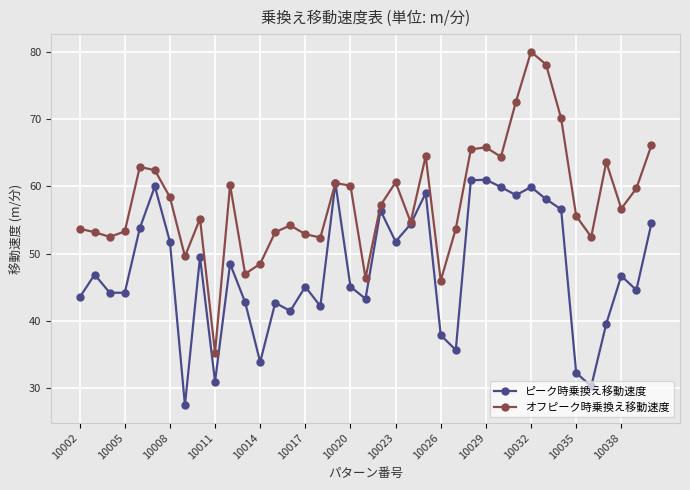

List the series in order of their overall mean, lowest first.

ピーク時乗換え移動速度, オフピーク時乗換え移動速度